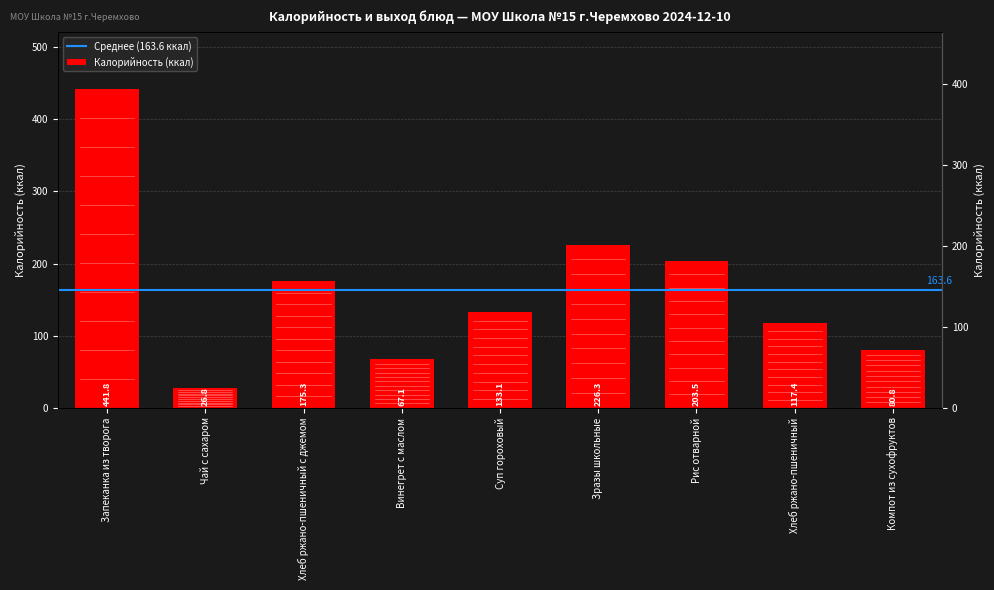

What is the difference between the maximum and second lowest values?

374.7